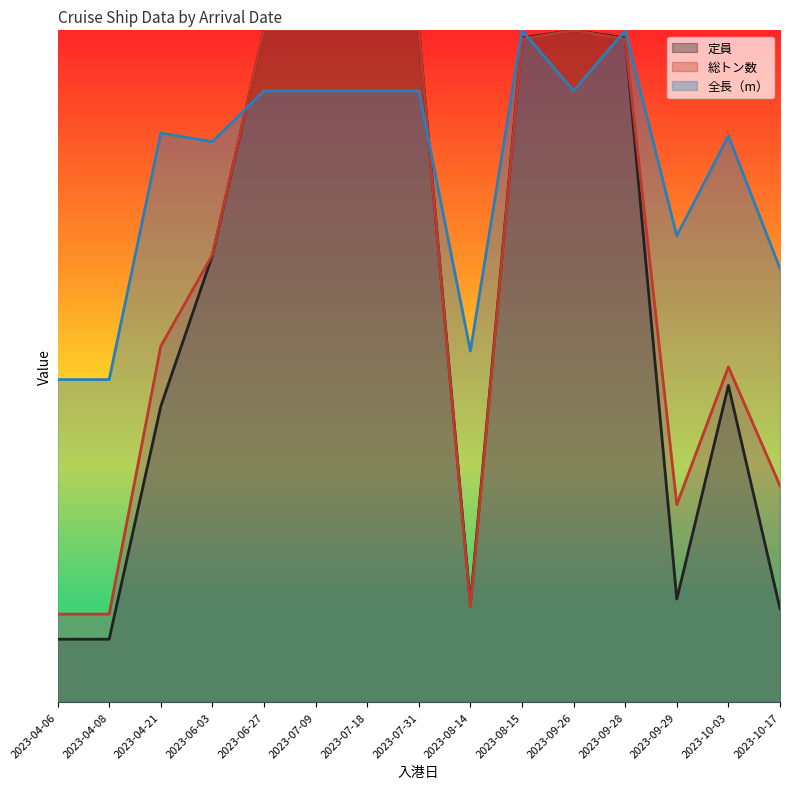

How many interior local valleys does the 定員 series have?

2